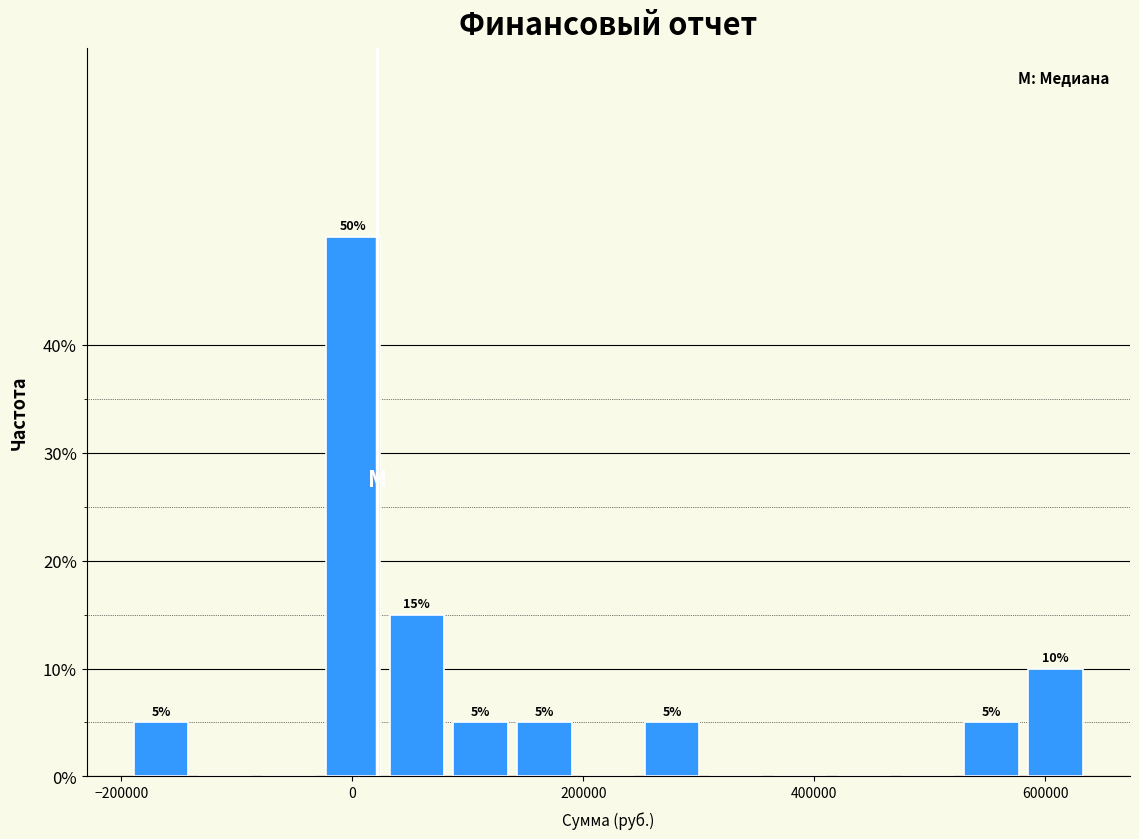

Around what value on the x-axis is the tallest bar? Give the approximate position of its centre, as read against the axis.

0